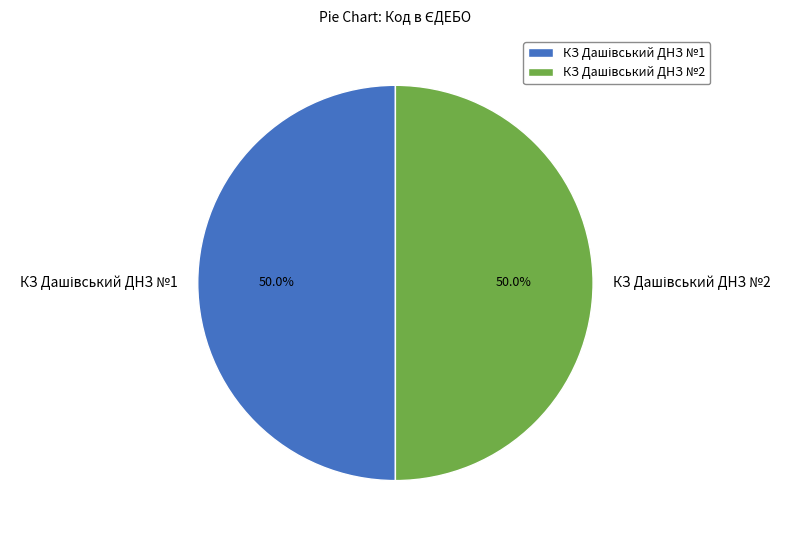

To the nearest percent, what portion does КЗ Дашівський ДНЗ №1 represent?

50%